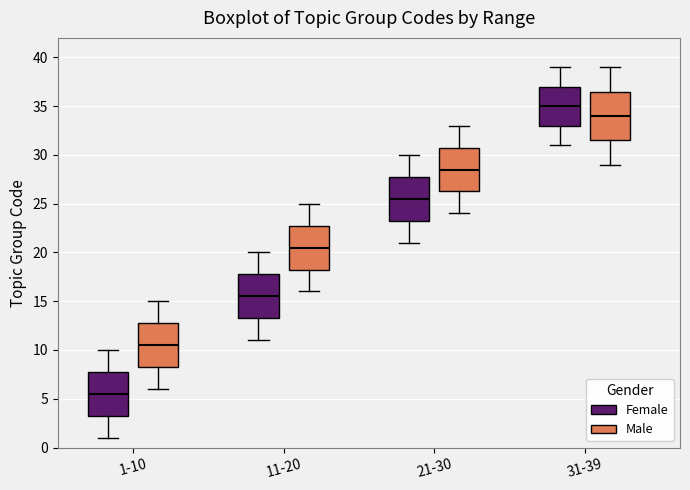

Where does the upper whisker of the box for 11-20 (Male) end on the y-axis? The values are not printed on the chart, so give them approximately, as read against the axis.

25.0